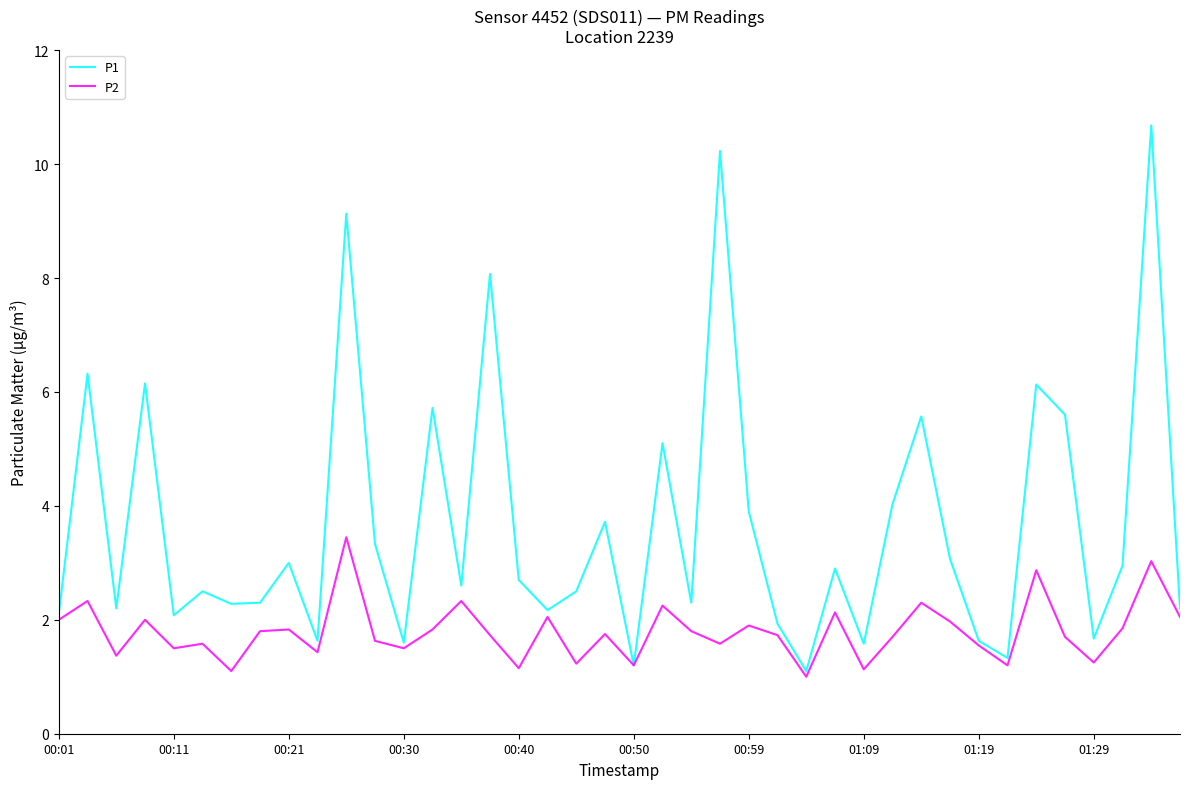

In P2, how many points are higher than both neighbors (excluding endpoints)?

14